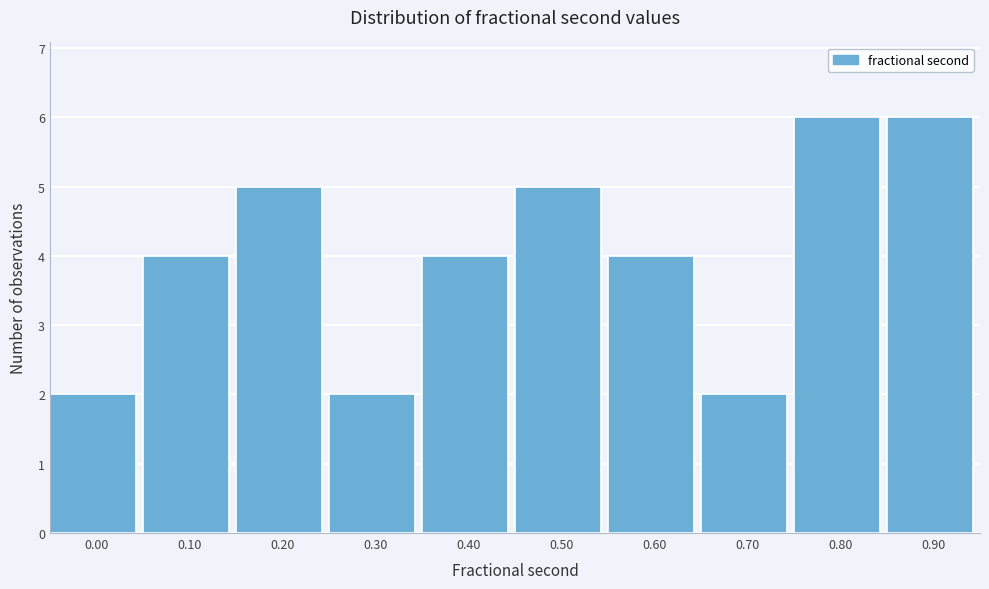

Reading left to right, transcribe all the data shown in this chart.

0.00=2	0.10=4	0.20=5	0.30=2	0.40=4	0.50=5	0.60=4	0.70=2	0.80=6	0.90=6